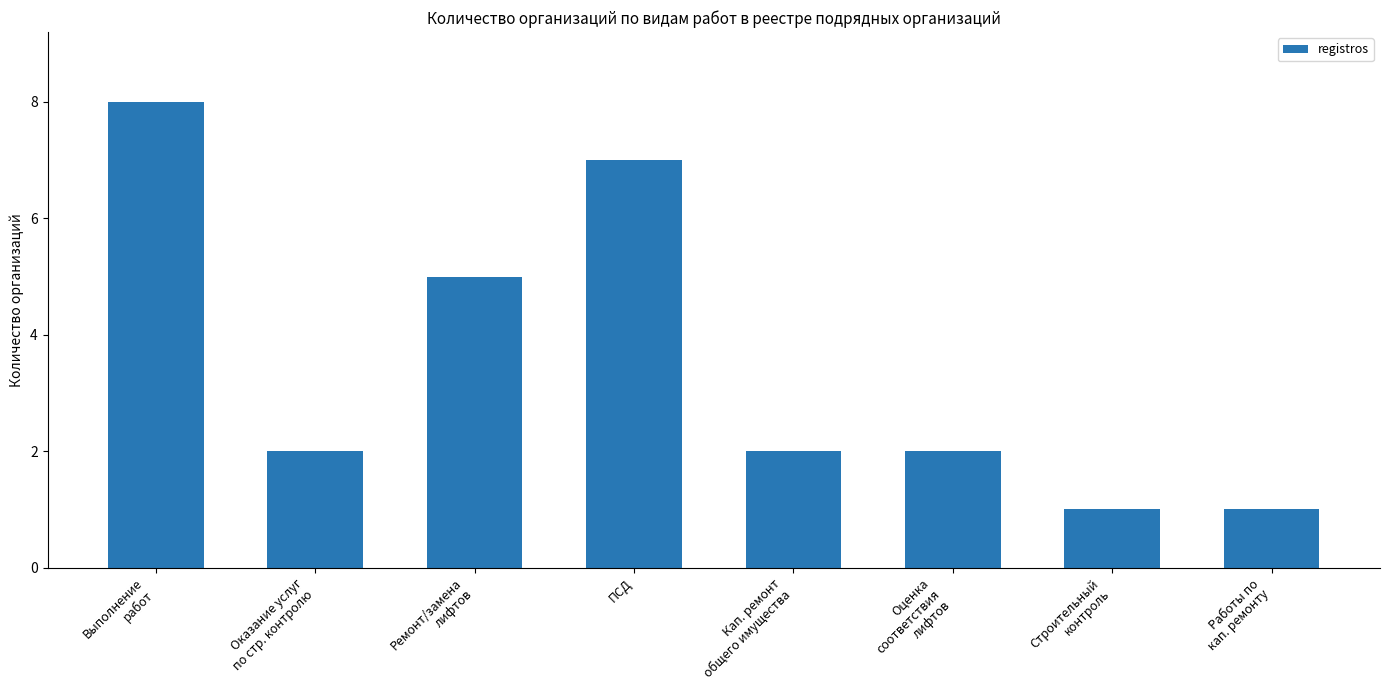

What is the value of the 1st bar from the left?

8